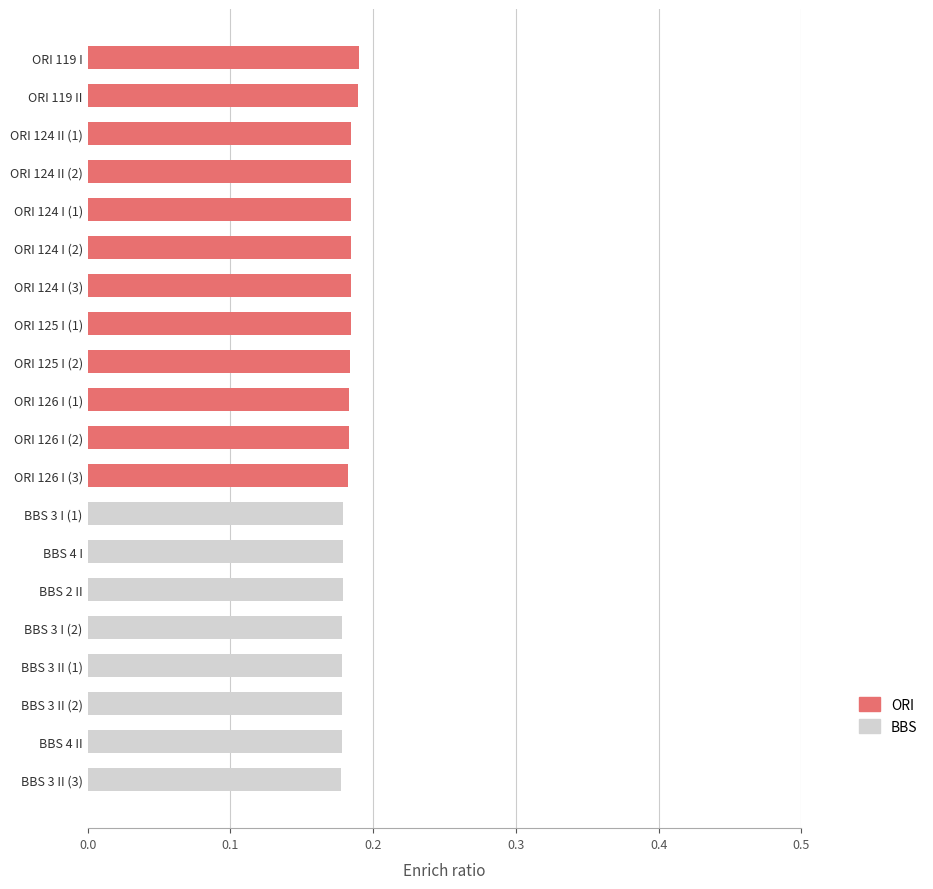

Reading left to right, extract all data points from this chart.

0.2	0.2	0.2	0.2	0.2	0.2	0.2	0.2	0.2	0.2	0.2	0.2	0.2	0.2	0.2	0.2	0.2	0.2	0.2	0.2